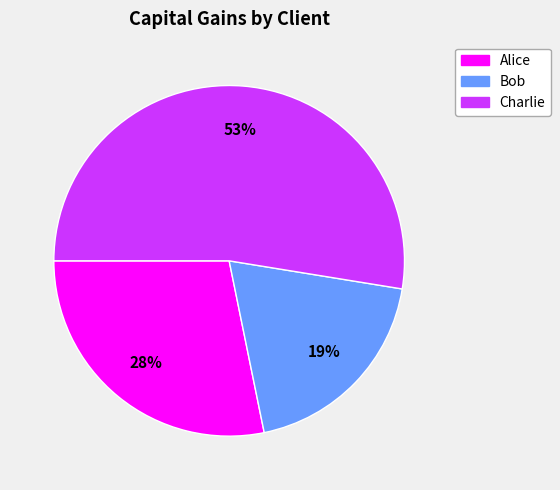

How many segments does this pie chart have?

3